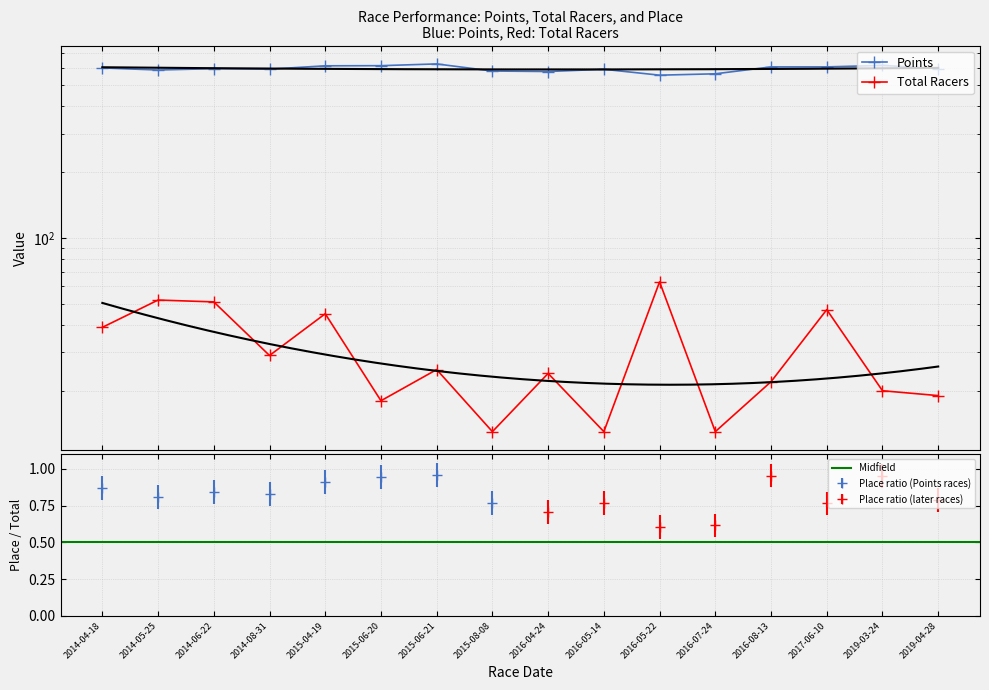

How many values in the Total Racers series exceed 25?

7